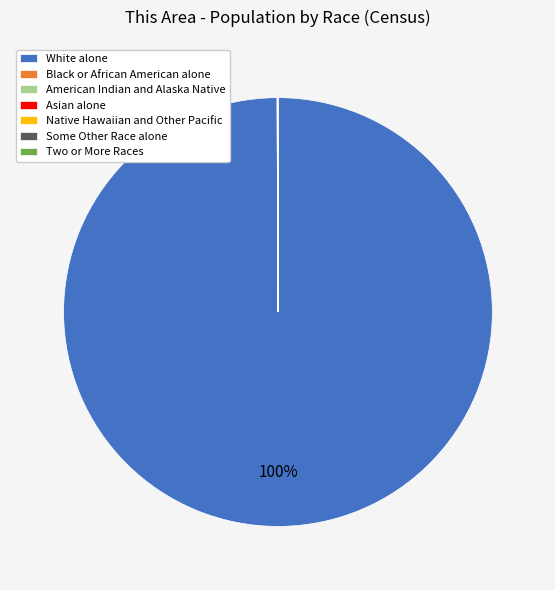

To the nearest percent, what is the difference between the largest and smallest slice percentages?

100%